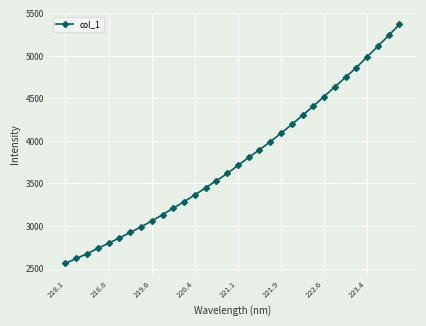

How many lines are shown in the chart?

1